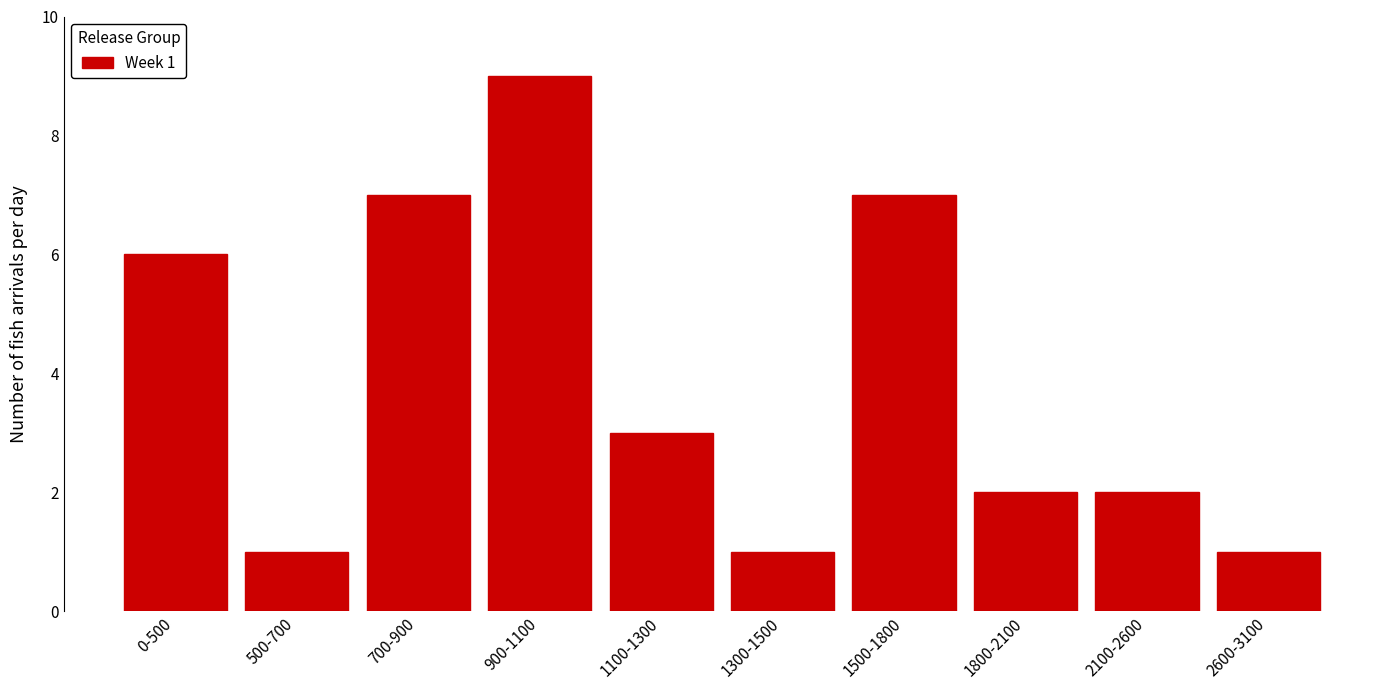

Reading left to right, what are all the values shown in this chart?

6	1	7	9	3	1	7	2	2	1